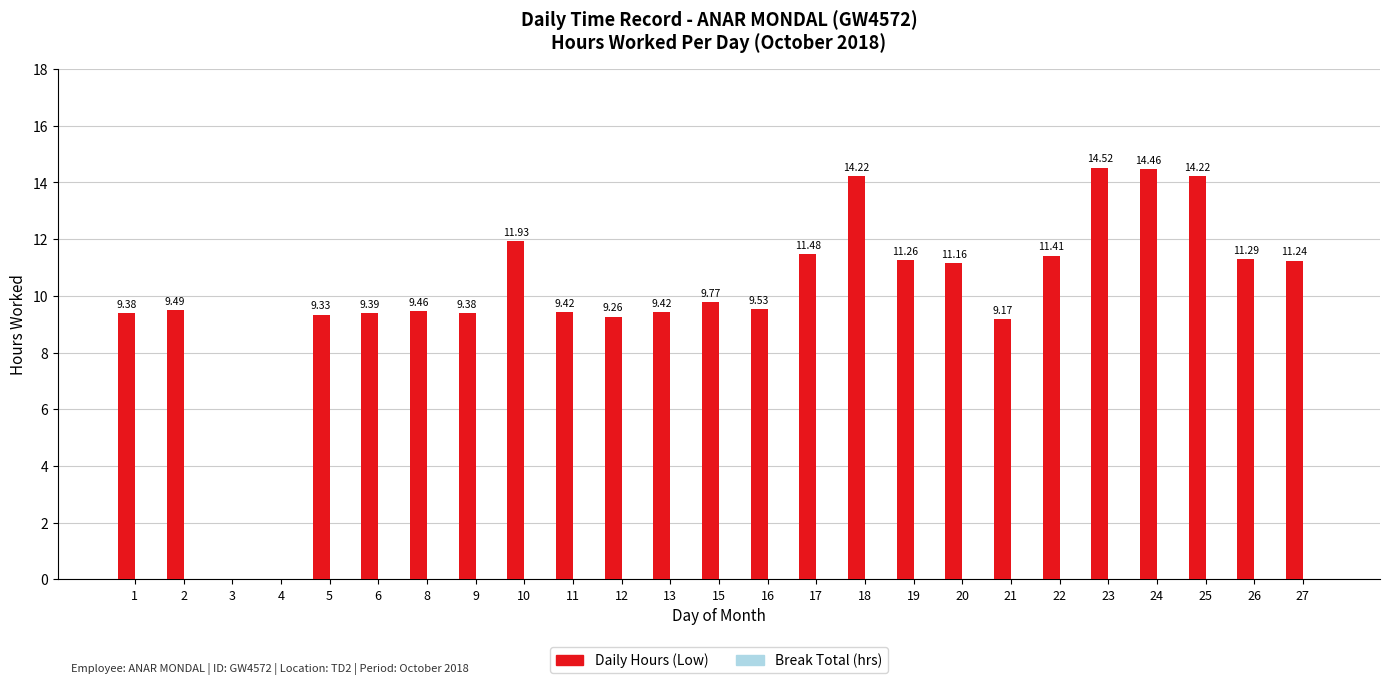

Approximately how many times larger is the value at 16 compared to 13?

1.0